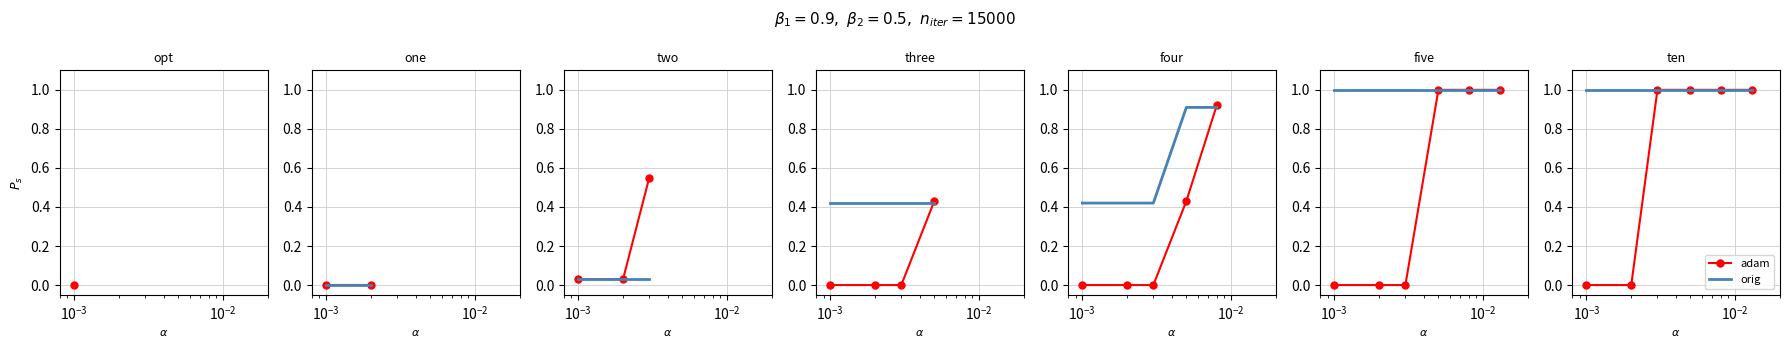

Is this an area chart (filled region under the line)?

No